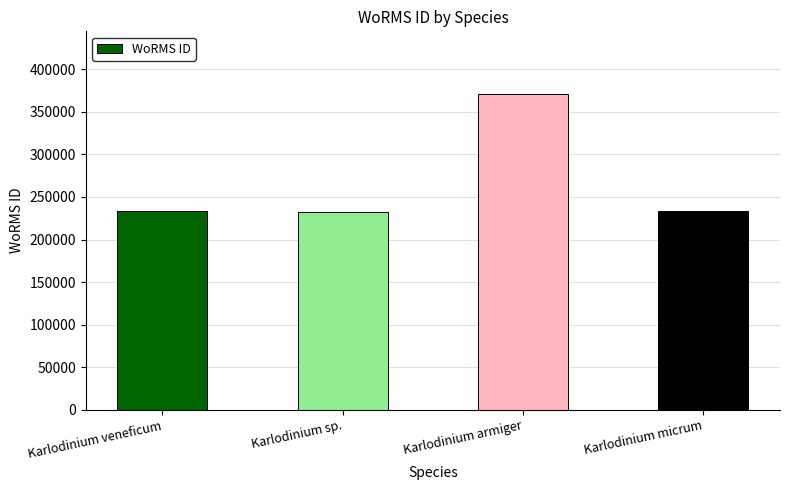

What is the sum of all values?

1068363